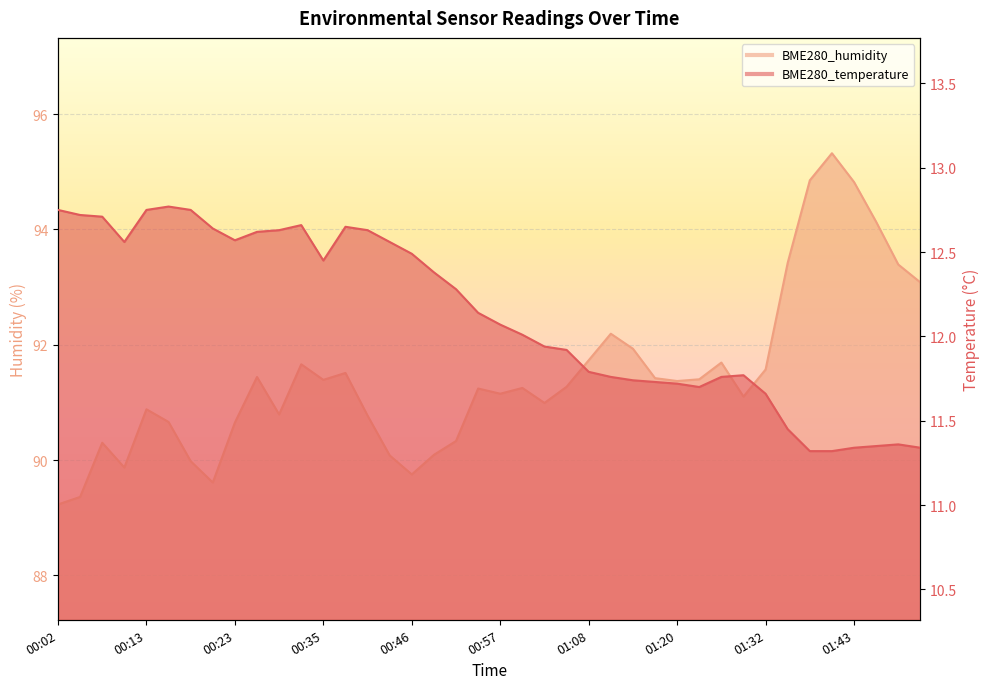

Rank the categories by BME280_temperature value from highest to lowest.

00:15, 00:02, 00:13, 00:18, 00:05, 00:07, 00:32, 00:38, 00:20, 00:29, 00:40, 00:26, 00:23, 00:10, 00:43, 00:46, 00:35, 00:49, 00:52, 00:54, 00:57, 01:00, 01:03, 01:05, 01:08, 01:29, 01:11, 01:26, 01:14, 01:17, 01:20, 01:23, 01:32, 01:35, 01:49, 01:46, 01:43, 01:52, 01:37, 01:40